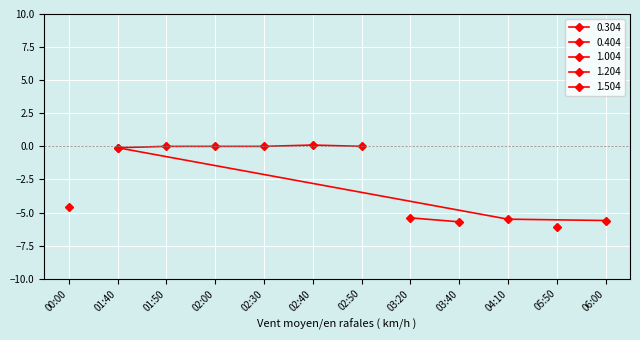

How many interior local valleys does the 0.404 series have?

1